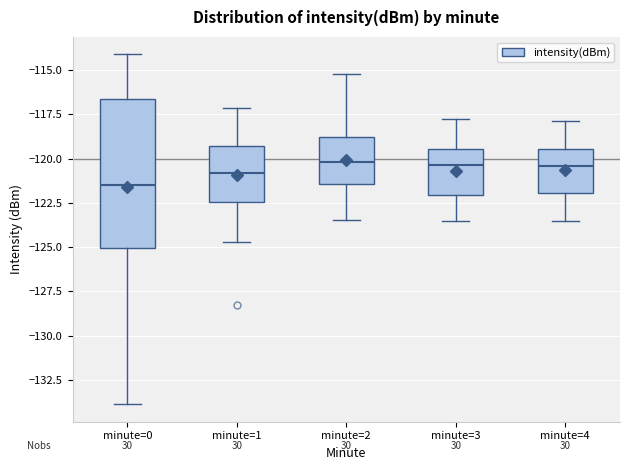

Comparing the boxes themselves (not the whiskers), which one is the tallest?

minute=0